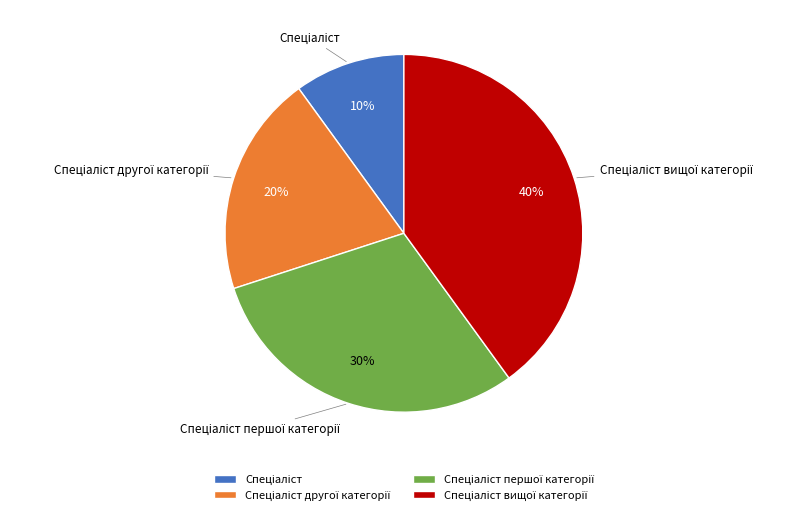

Does any single category account for the majority?

No